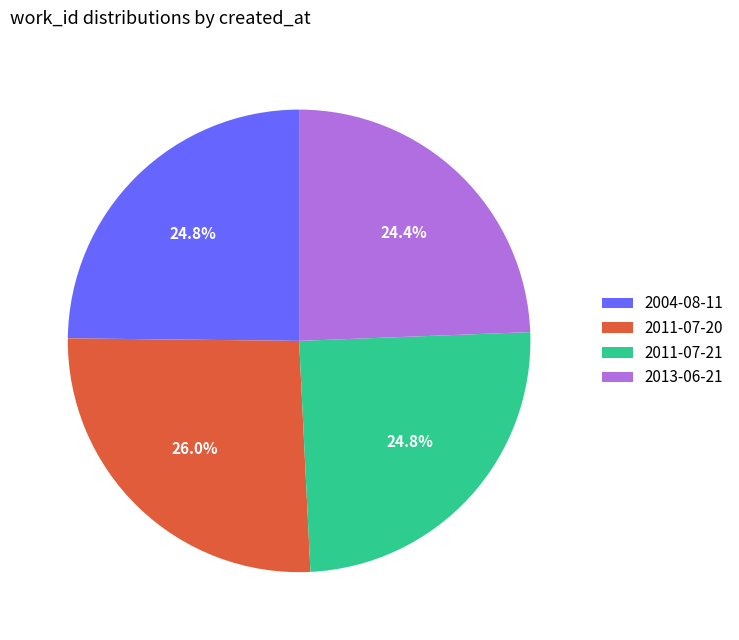

Count the number of slices in the pie.

4